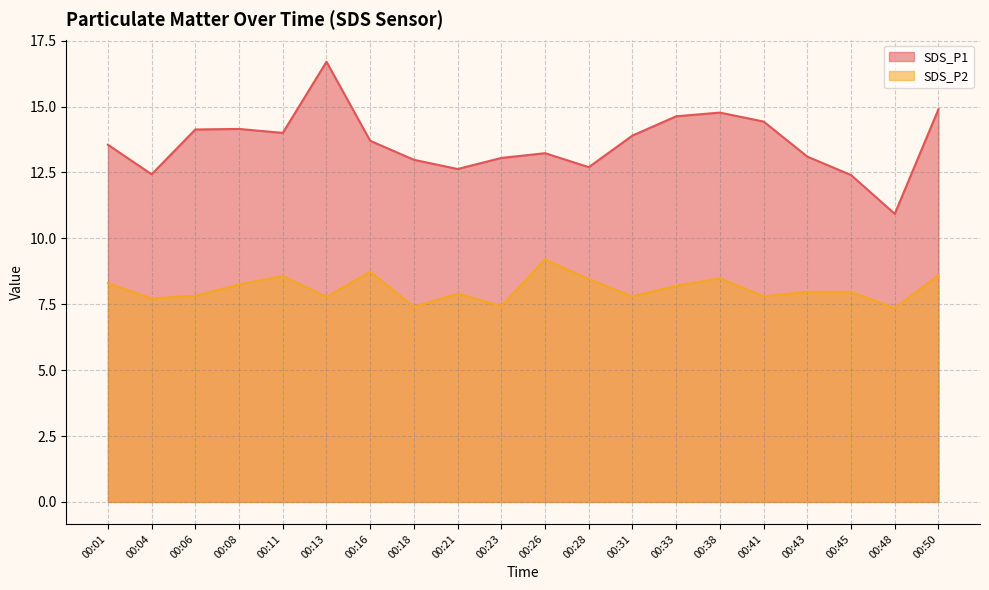

Reading left to right, transcribe all the data shown in this chart.

SDS_P1: 00:01=13.6	00:04=12.4	00:06=14.1	00:08=14.2	00:11=14.0	00:13=16.7	00:16=13.7	00:18=13.0	00:21=12.6	00:23=13.1	00:26=13.2	00:28=12.7	00:31=13.9	00:33=14.6	00:38=14.8	00:41=14.4	00:43=13.1	00:45=12.4	00:48=10.9	00:50=14.9
SDS_P2: 00:01=8.3	00:04=7.7	00:06=7.8	00:08=8.2	00:11=8.6	00:13=7.8	00:16=8.7	00:18=7.4	00:21=7.9	00:23=7.4	00:26=9.2	00:28=8.4	00:31=7.8	00:33=8.2	00:38=8.5	00:41=7.8	00:43=8.0	00:45=8.0	00:48=7.3	00:50=8.6